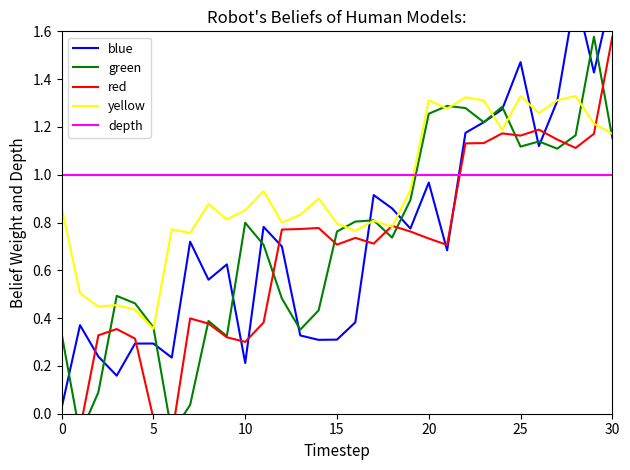

What is the sum of the green values at 29 and 23?

2.8